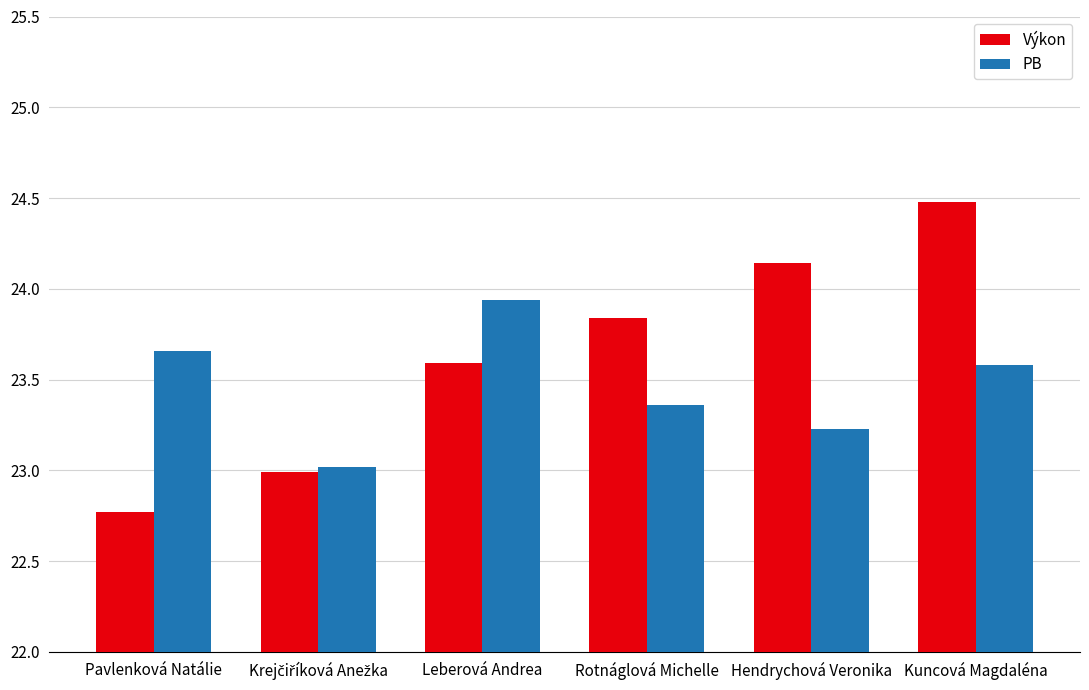

How many bars are there in each group?

2